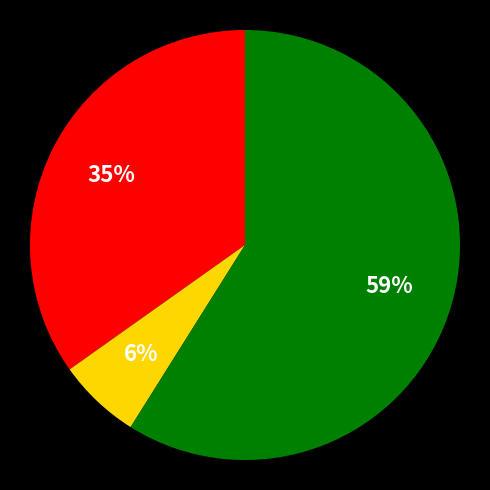

Is there any slice that represents more than half of the pie?

Yes